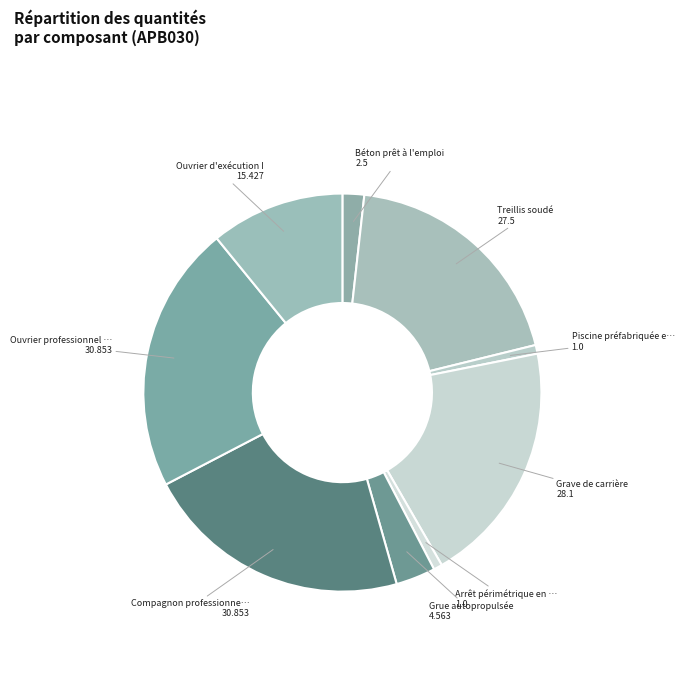

How many slices are in this pie chart?

9